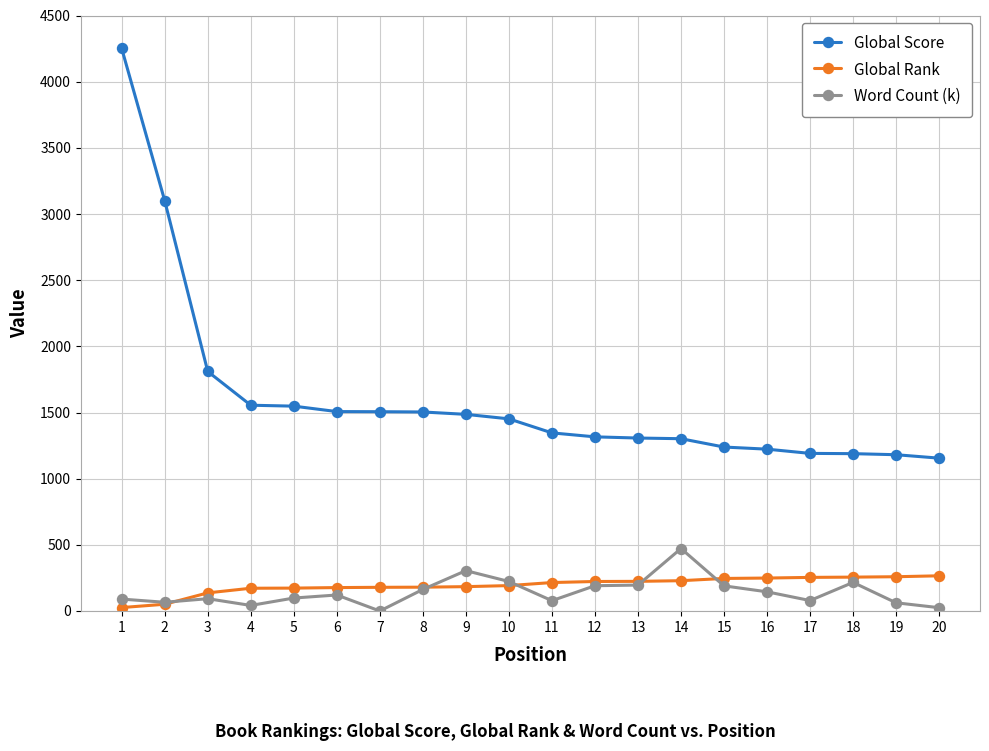

What is the value of the Word Count (k) point at the 16th from the left?

145